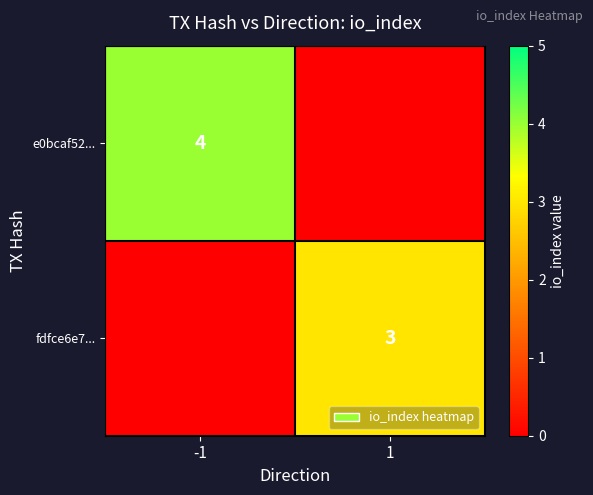

What is the maximum value shown in the chart?

4